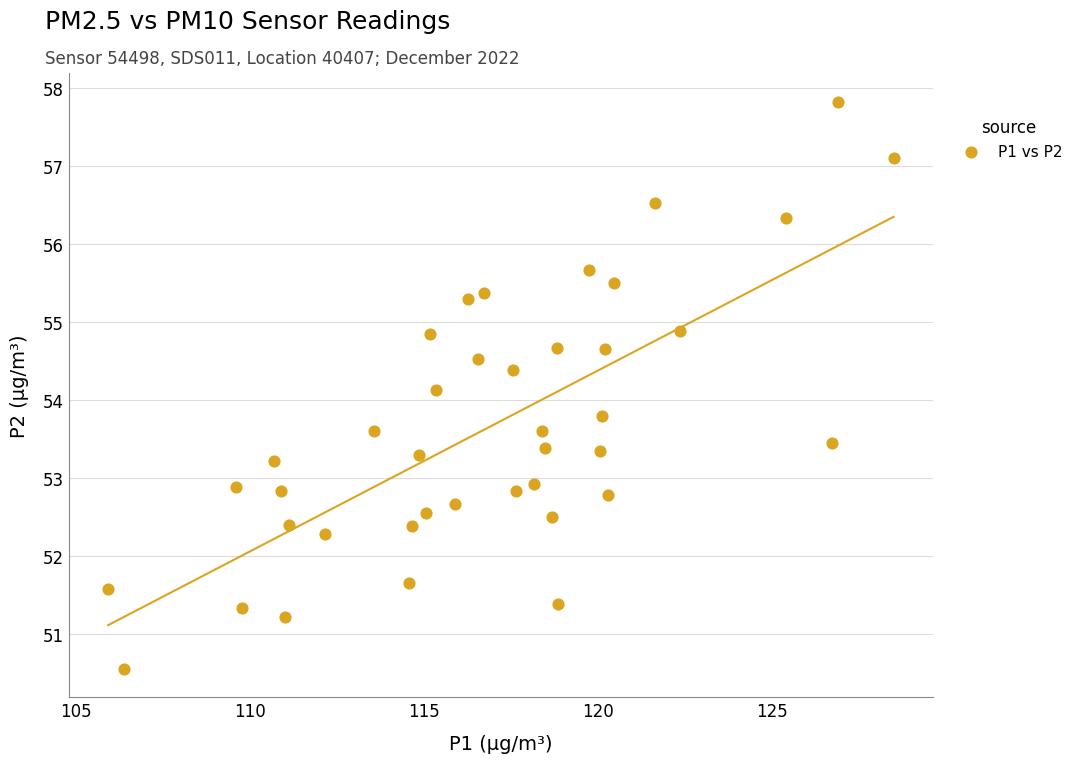

What is the range of Y values (max minus min)?

7.3